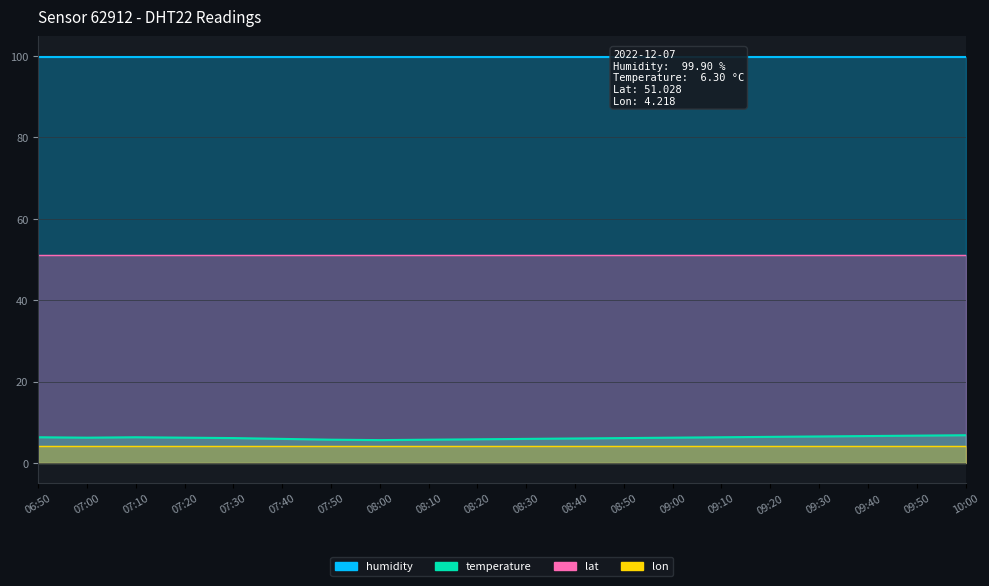

Is it true that humidity equals 99.9 at 06:50?

True